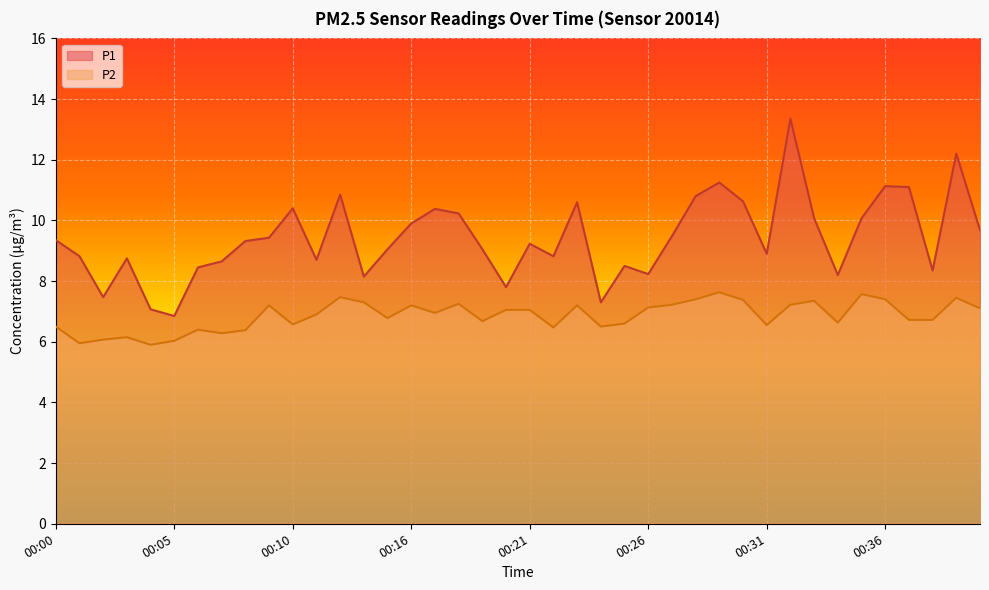

At which label is P2 closest to 6?

00:05